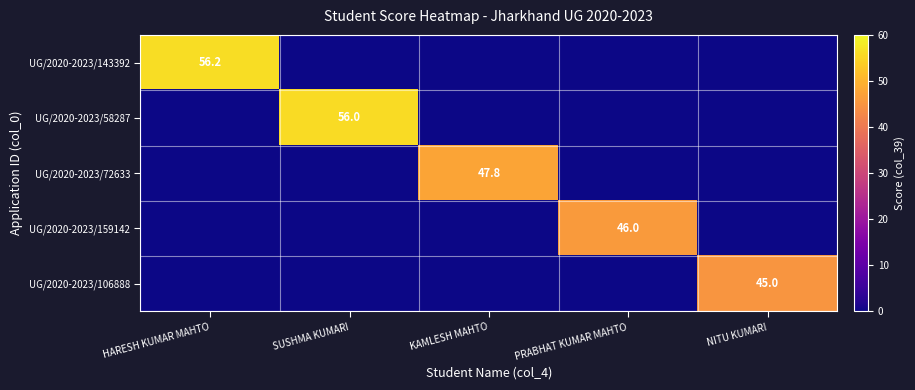

Which series has the largest total across all categories?

UG/2020-2023/143392